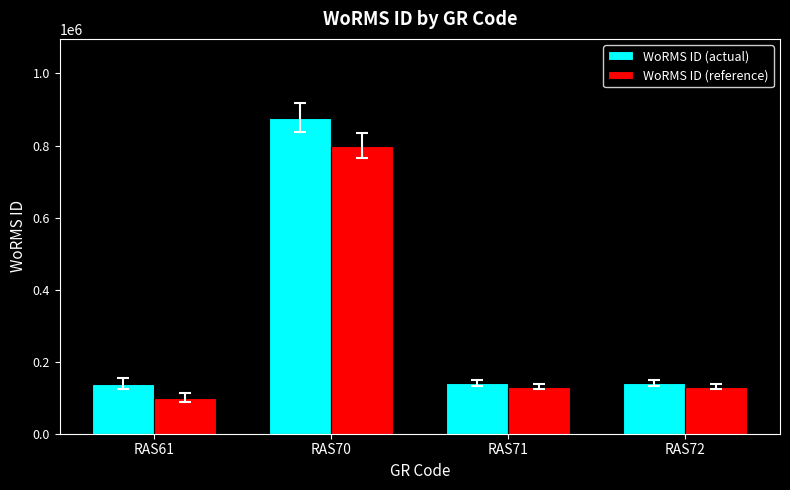

What are all the series names shown in the legend?

WoRMS ID (actual), WoRMS ID (reference)